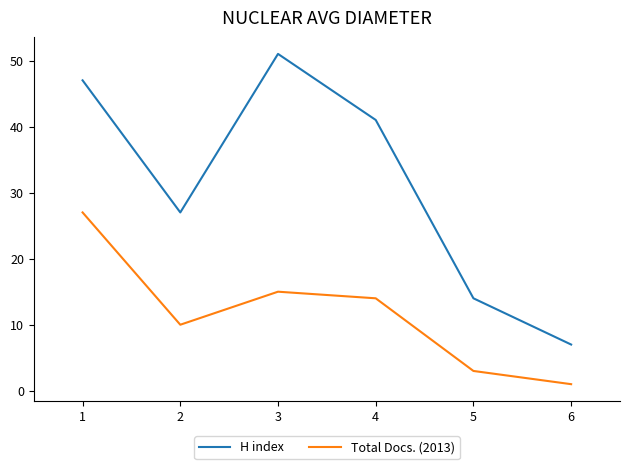

What is the difference between the maximum and minimum values in the Total Docs. (2013) series?

26